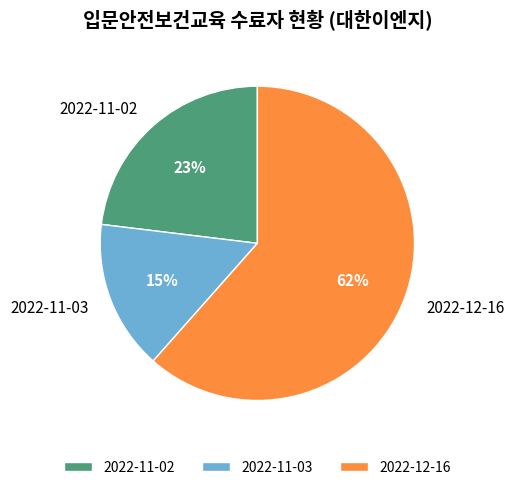

Does 2022-11-03 represent more than half of the total?

No